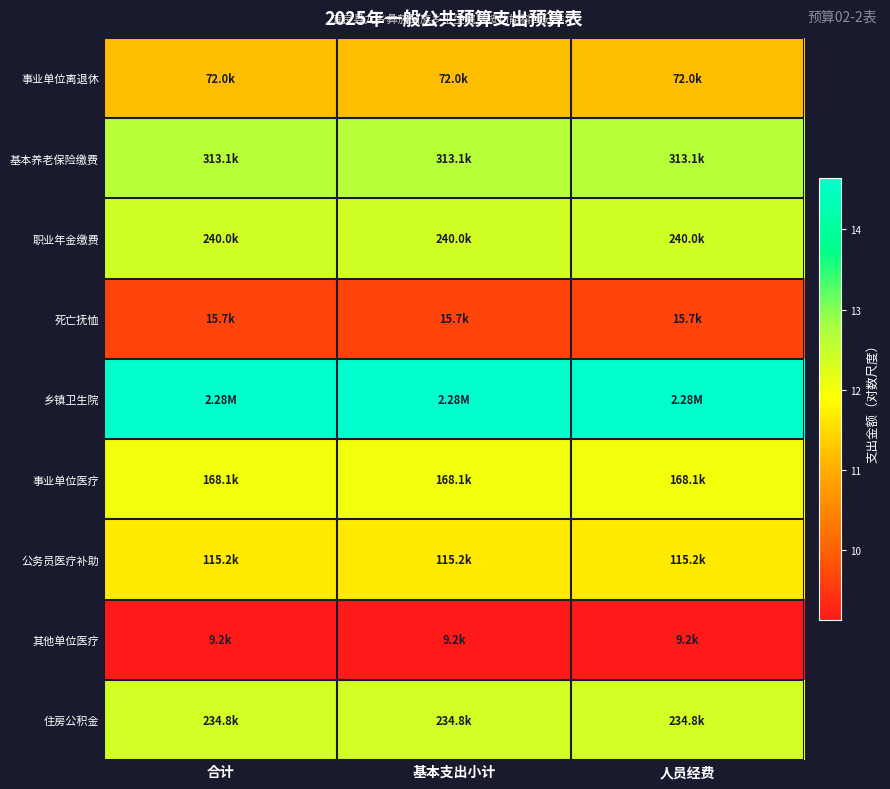

Which series has the largest range (max minus min)?

事业单位离退休